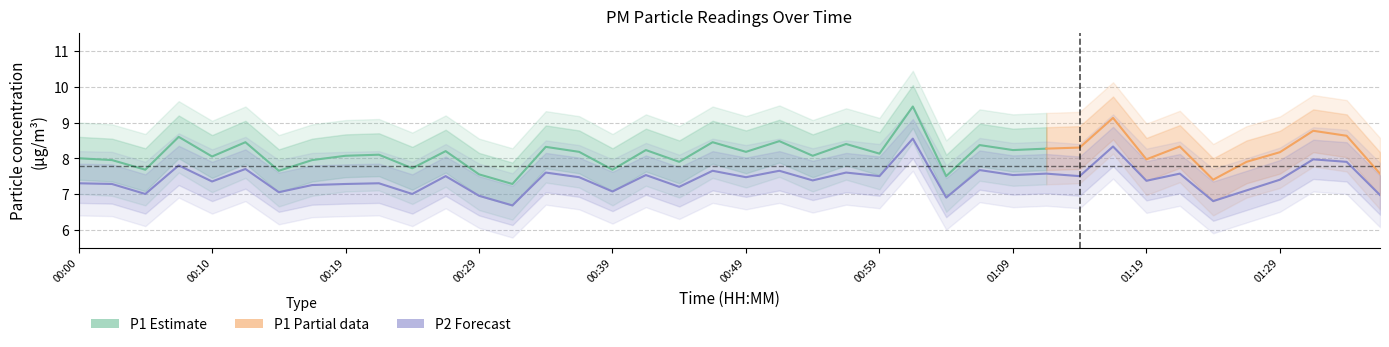

Does the chart display data point markers on the line(s)?

No